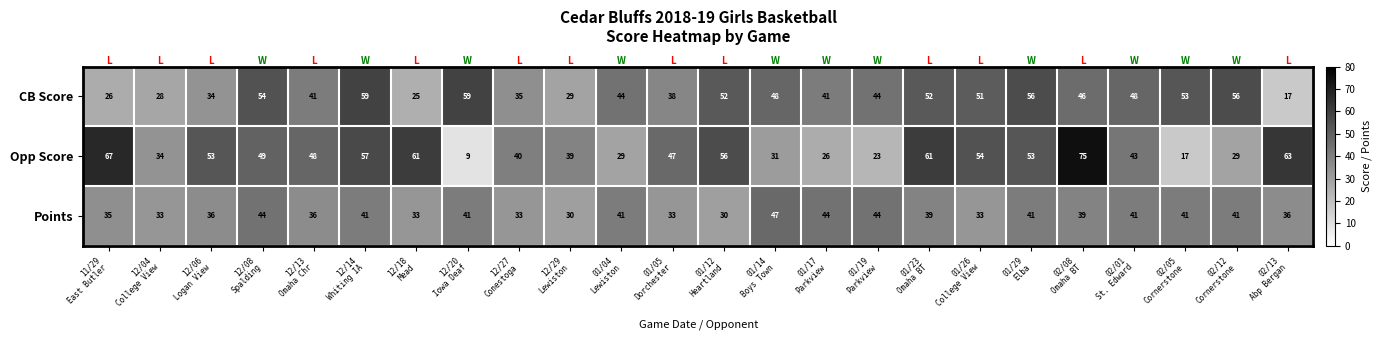

What is the smallest value displayed?

9